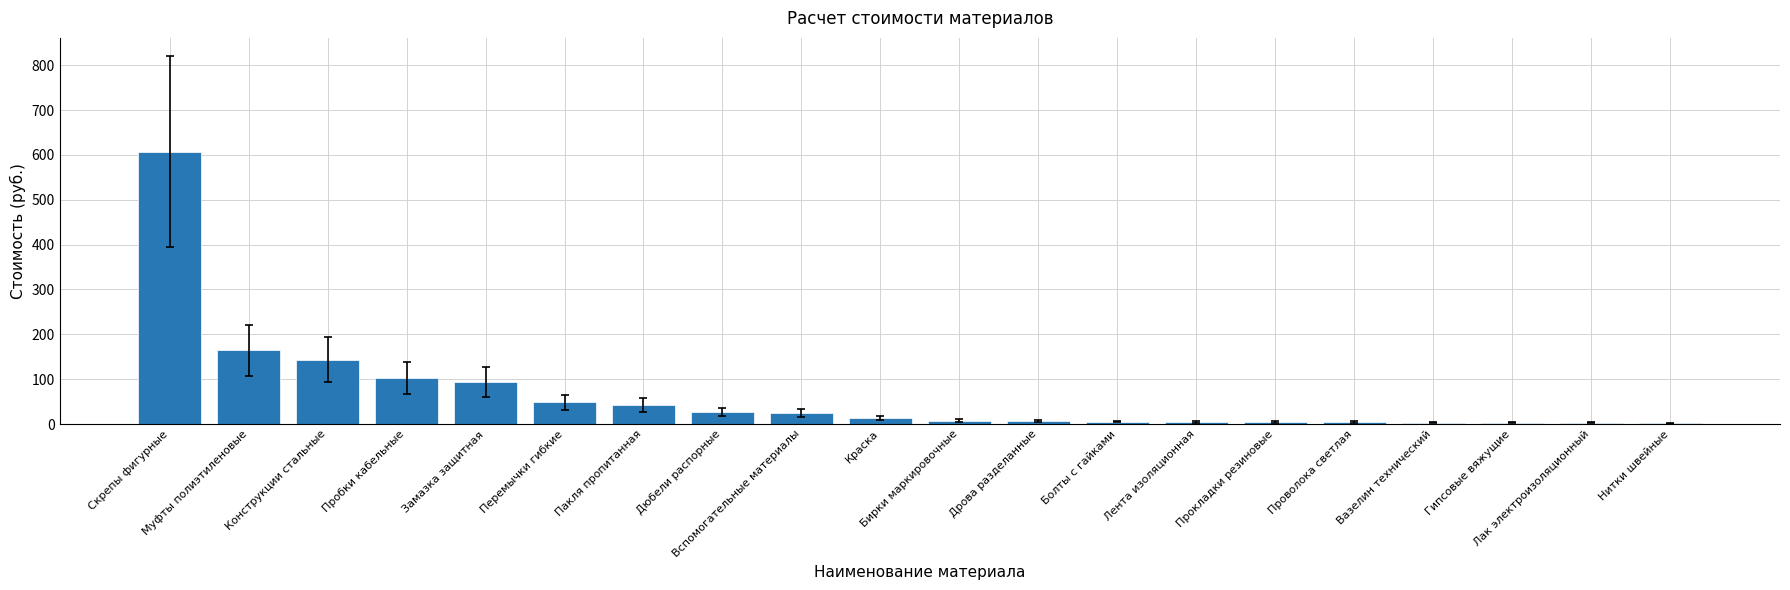

What is the sum of all values?

1311.6